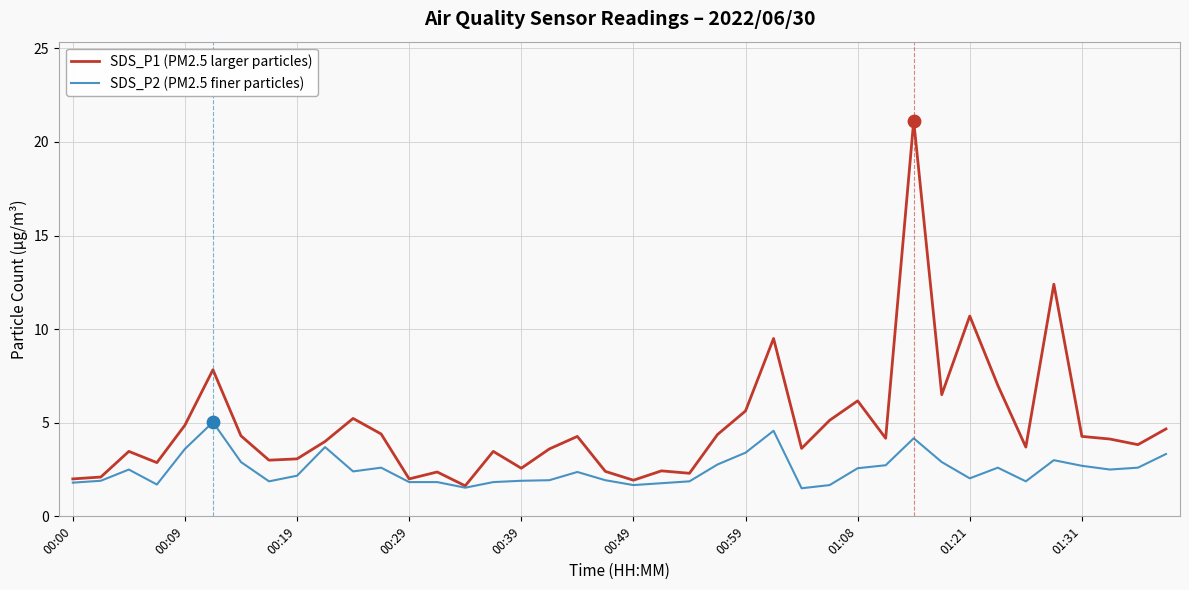

Which series has the largest total across all categories?

SDS_P1 (PM2.5 larger particles)